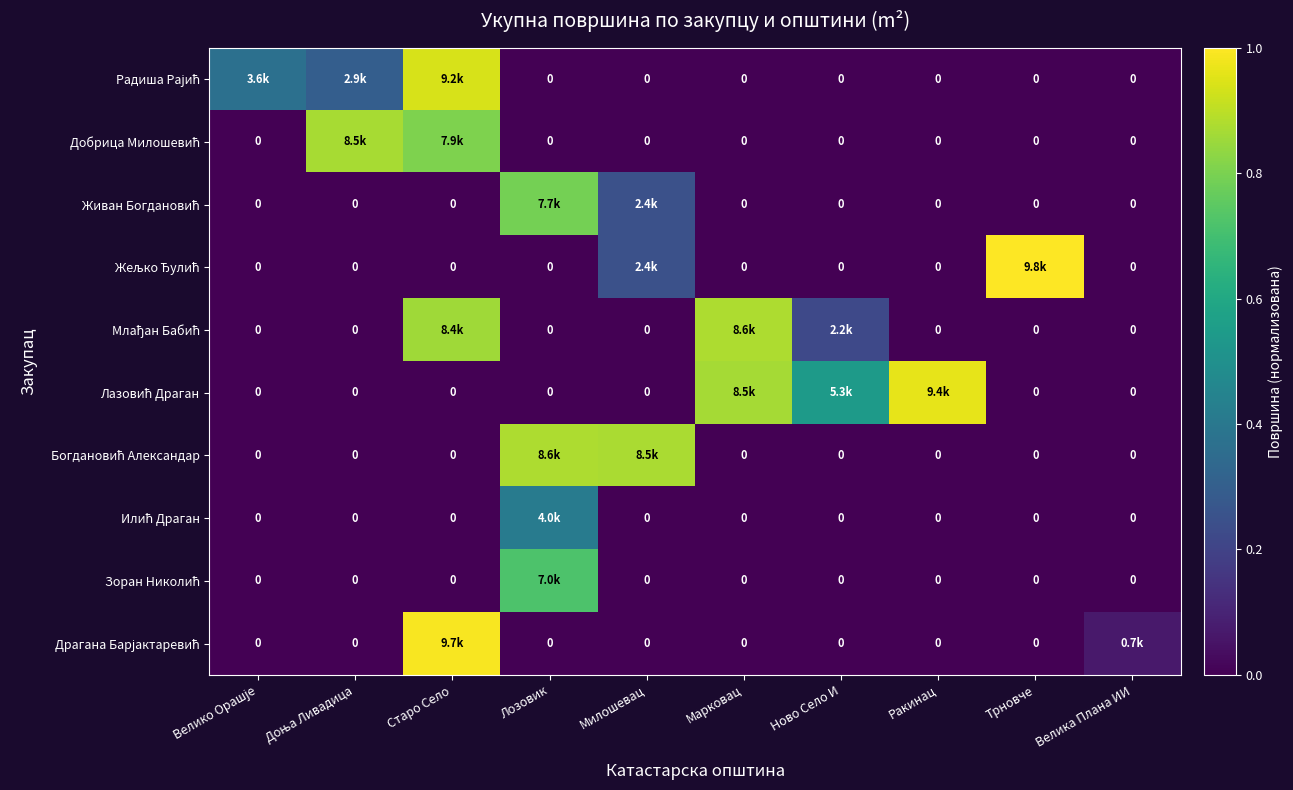

Which label corresponds to the smallest value in the chart?

Лозовик